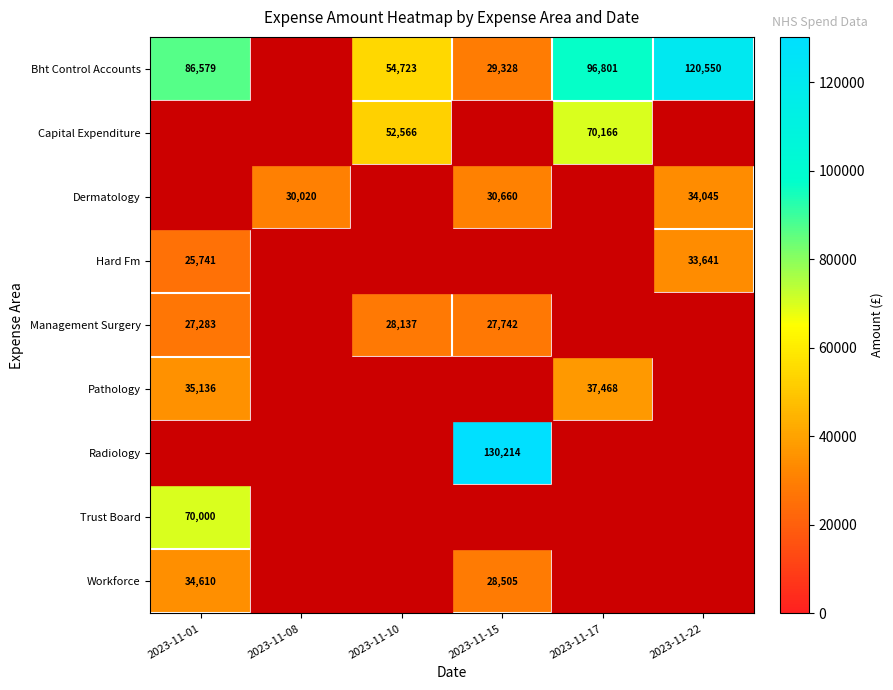

The value of Capital Expenditure at 2023-11-10 is 52566. True or false?

True